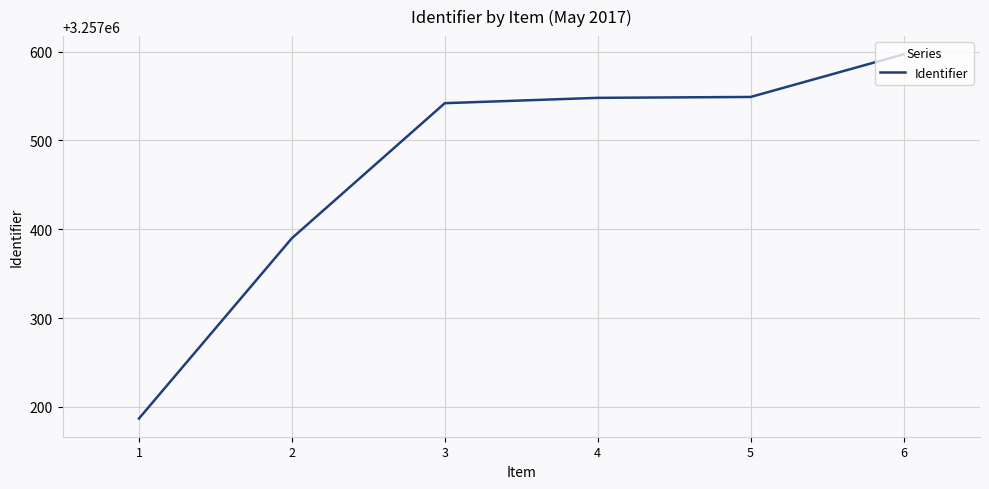

What is the minimum value shown in the chart?

3257187